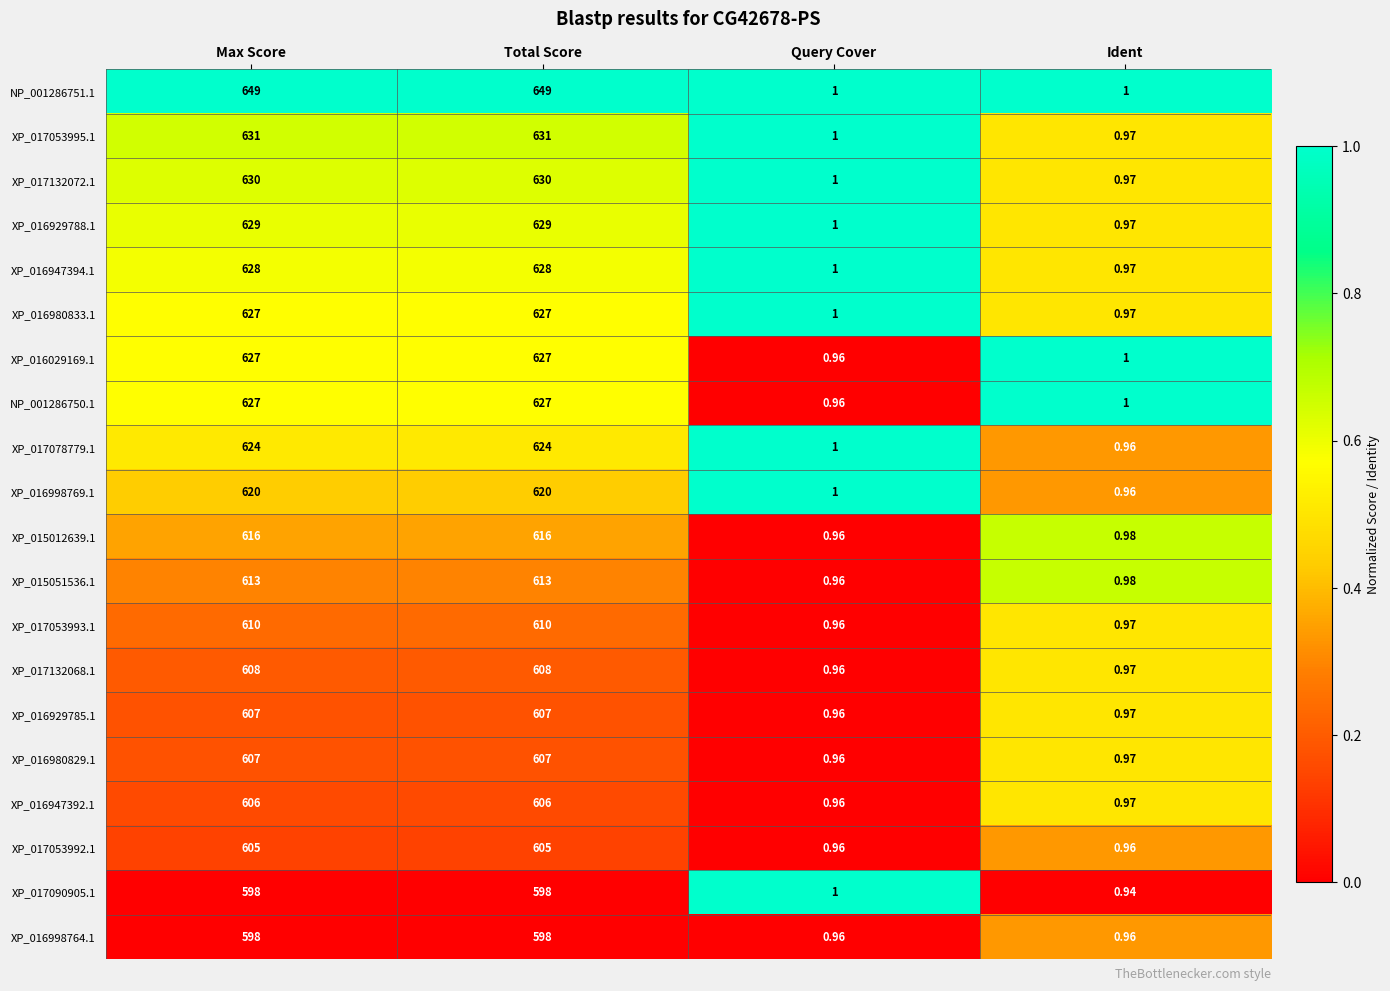

At which label is XP_015051536.1 closest to 306?

Ident